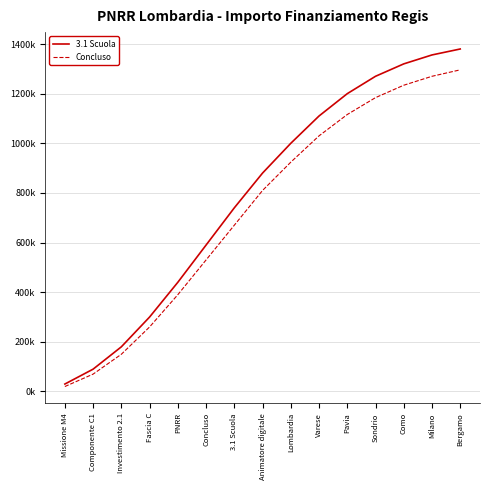

Is this an area chart (filled region under the line)?

No